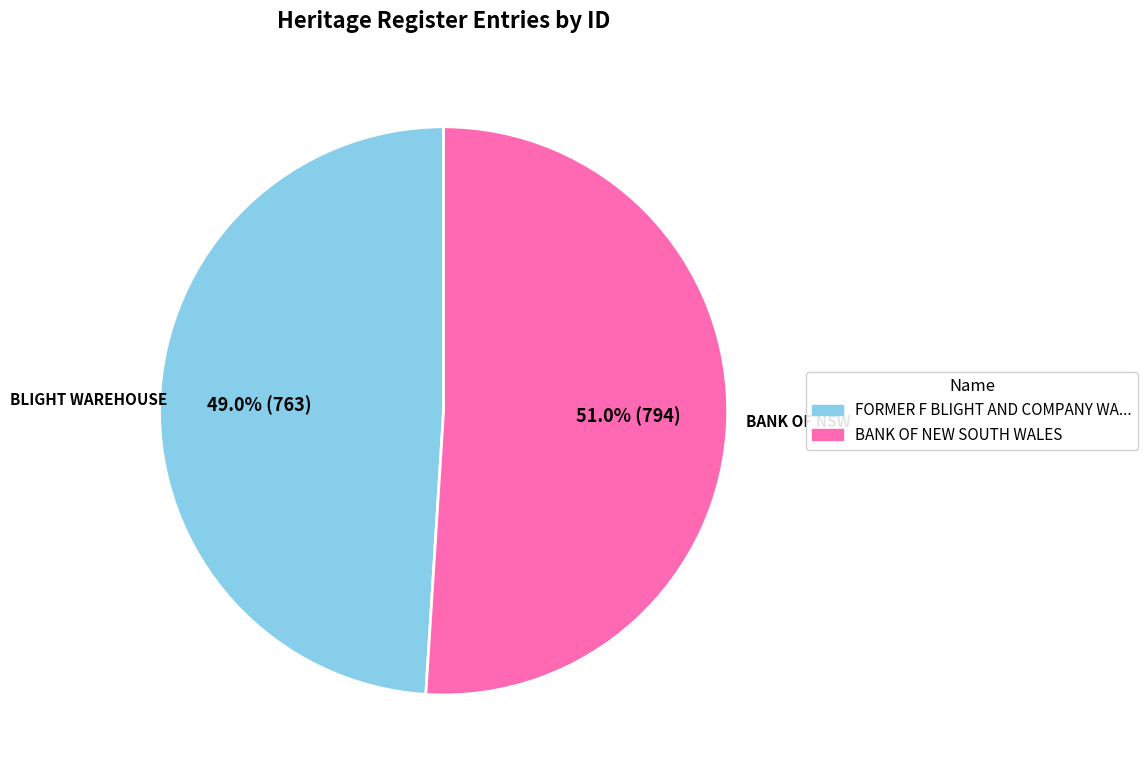

To the nearest percent, what is the average slice percentage?

50%